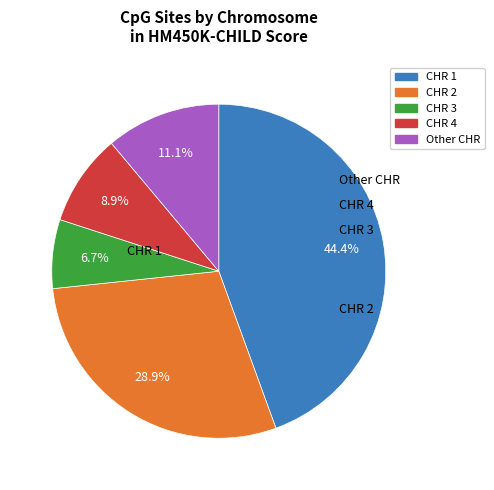

Is the sum of CHR 4 and Other CHR greater than half?

No